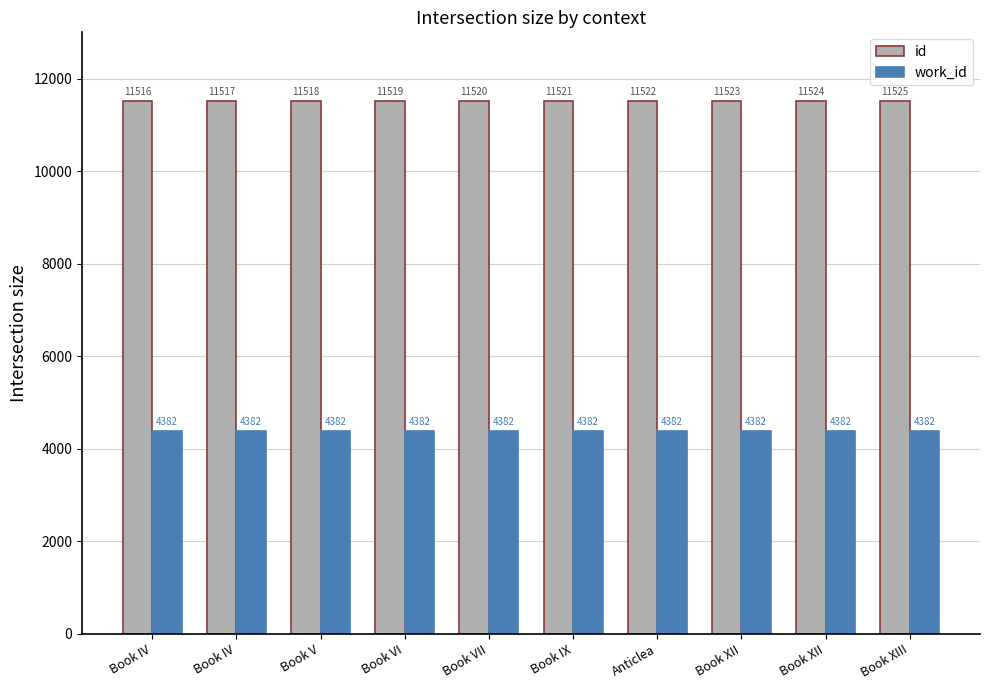

How many categories are shown in the chart?

10